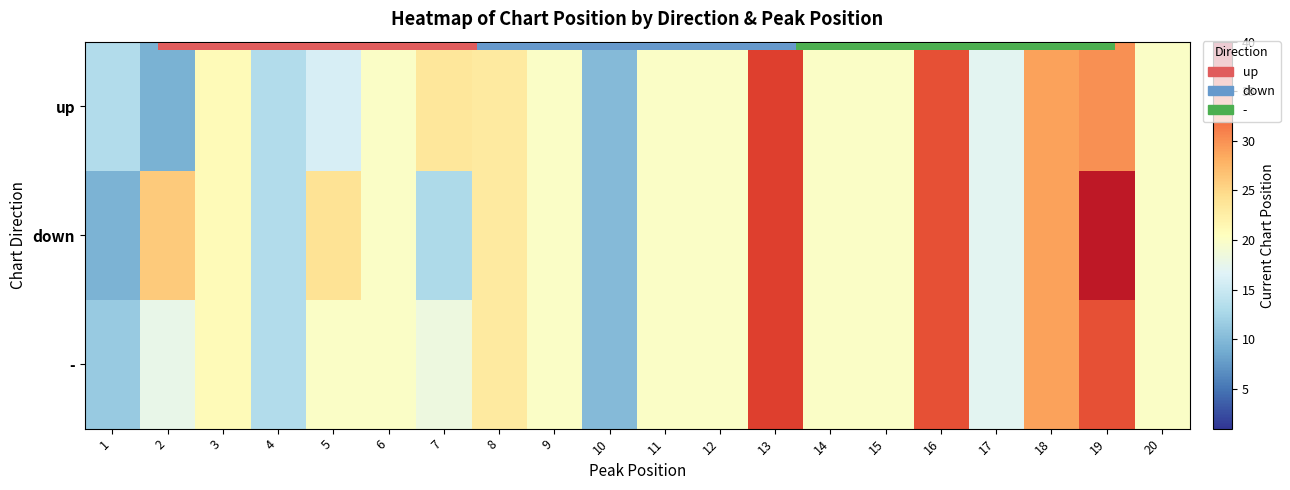

List the series in order of their overall mean, highest first.

down, -, up